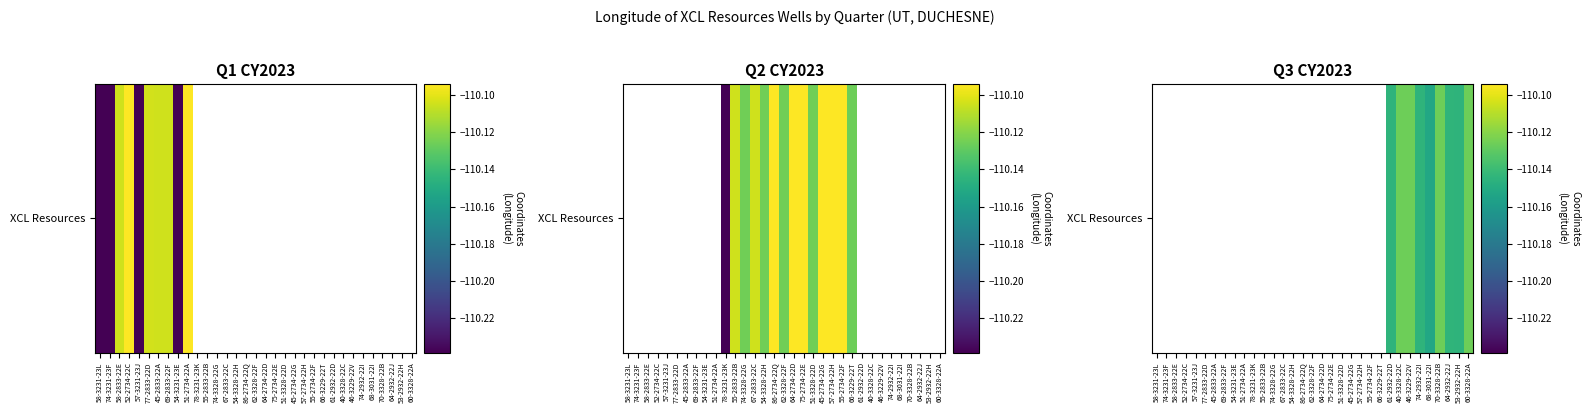

Which has a higher value, 78-3231-23K or 57-2734-22H?

57-2734-22H